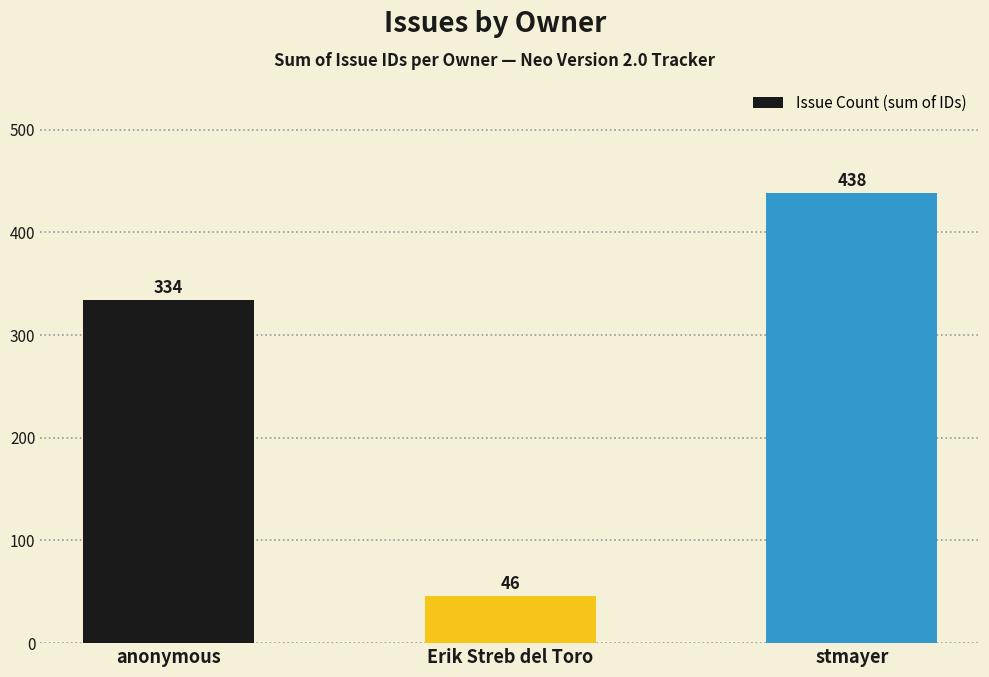

At which category does the chart reach its peak across all series?

stmayer